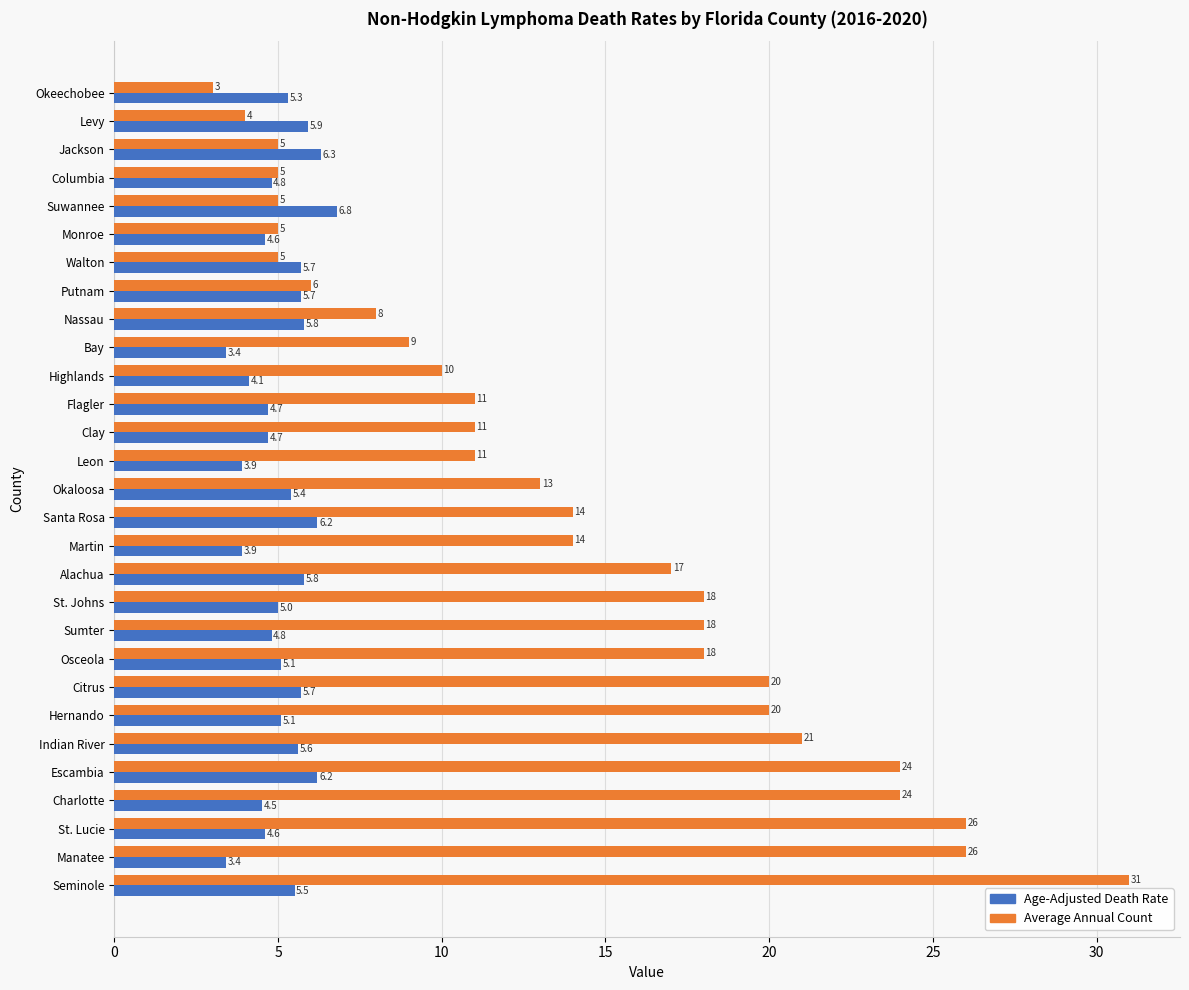

List the series in order of their overall mean, lowest first.

Age-Adjusted Death Rate, Average Annual Count